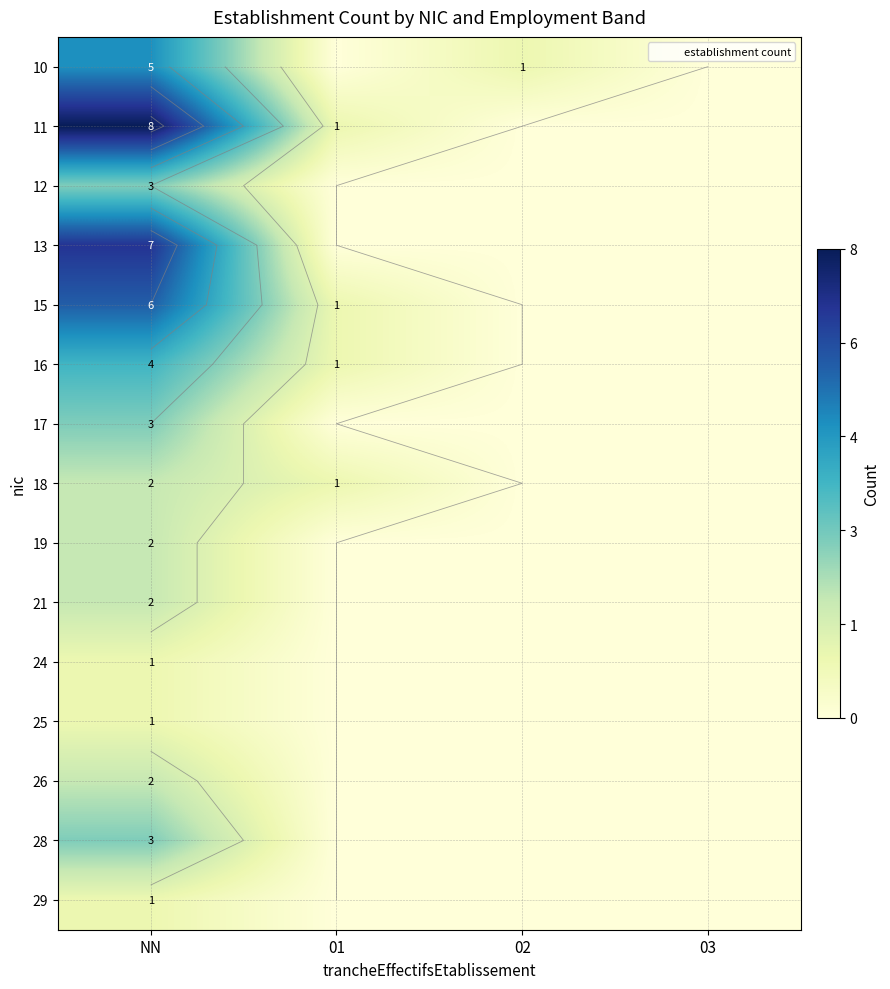

Count the number of data series in this chart.

15